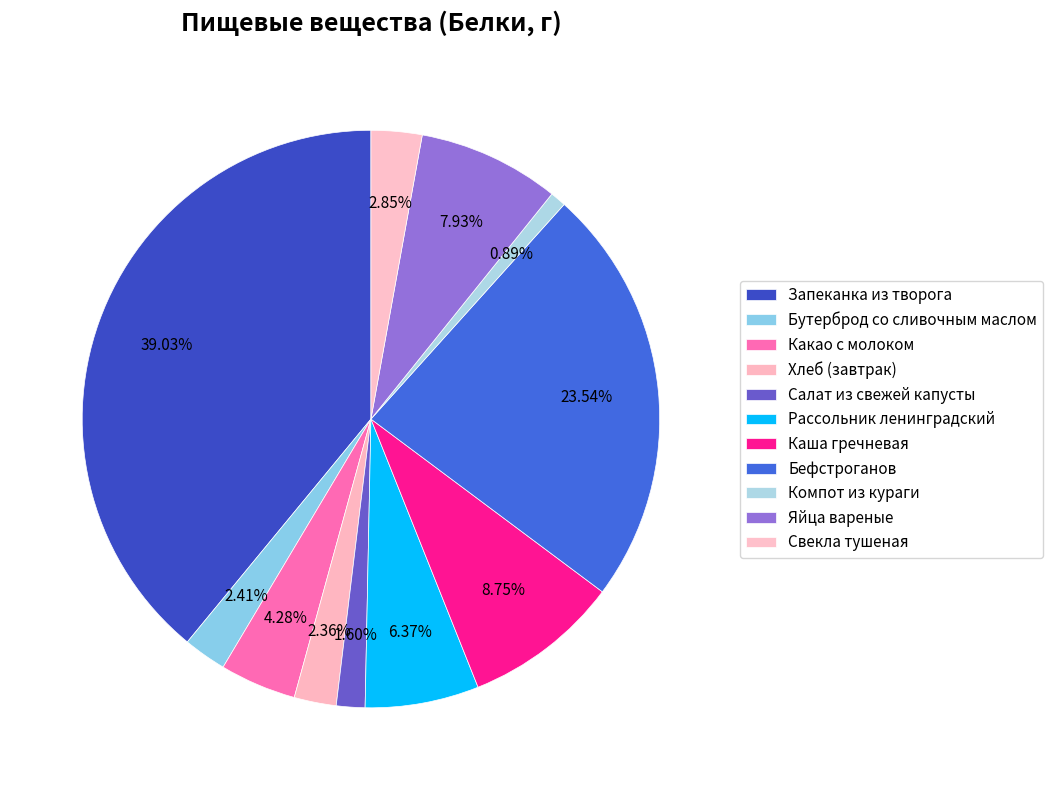

Which slice is the smallest?

Компот из кураги